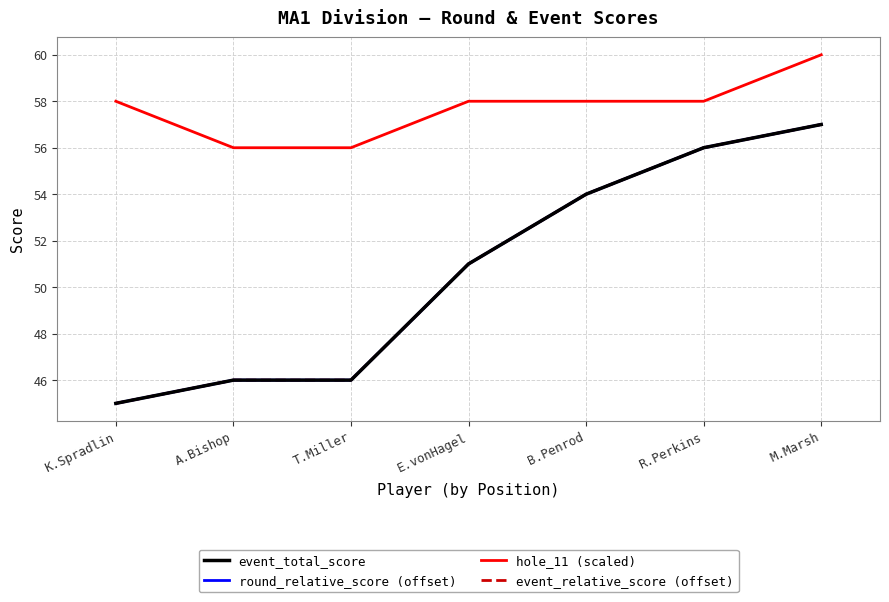

What is the minimum value shown in the chart?

45